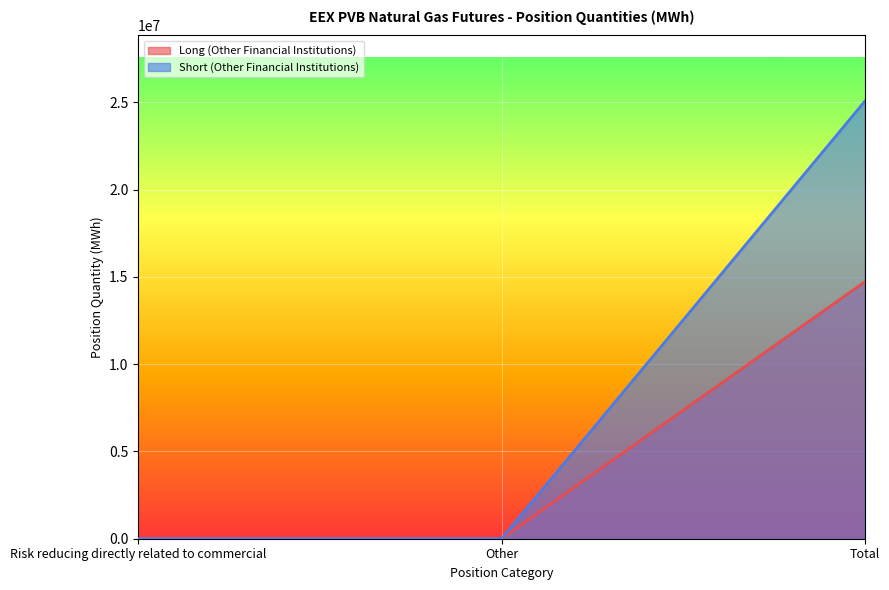

What is the sum of all Short (Other Financial Institutions) values?

25071000